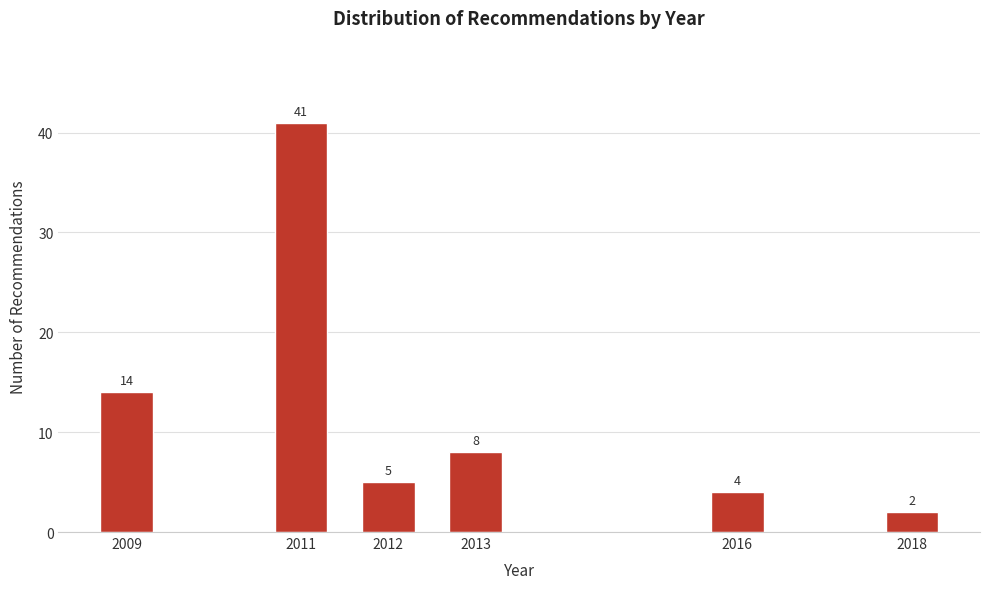

Reading left to right, what are all the values shown in this chart?

14	41	5	8	4	2